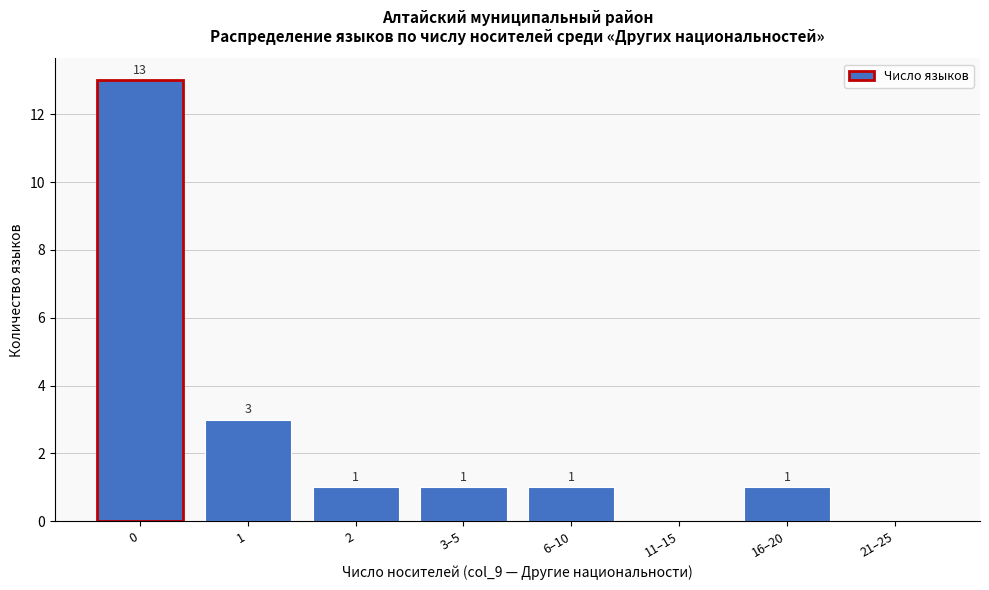

Reading right to left, what are all the values shown in this chart?

21–25=0	16–20=1	11–15=0	6–10=1	3–5=1	2=1	1=3	0=13